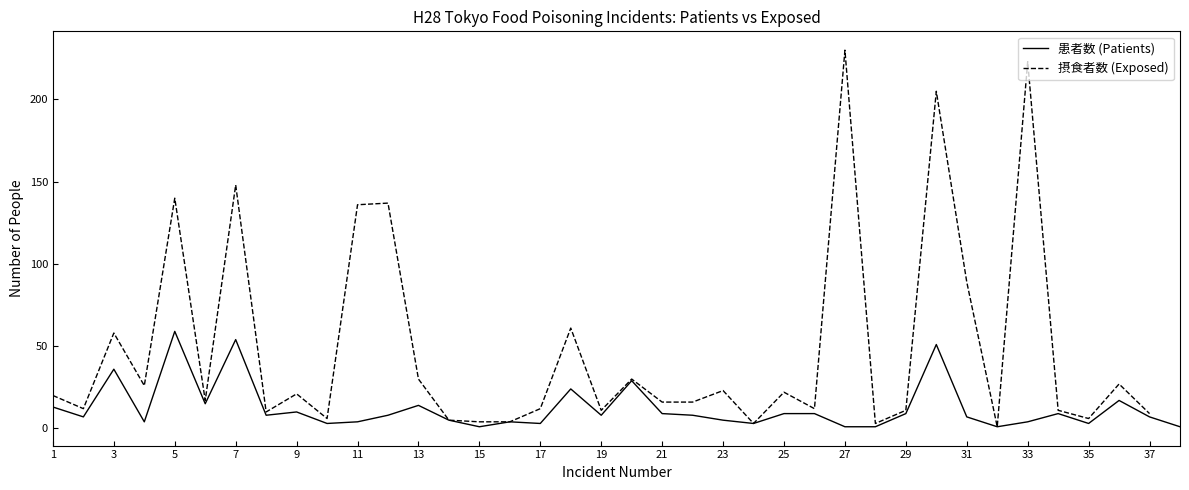

What is the highest value of the 患者数 (Patients) series?

59